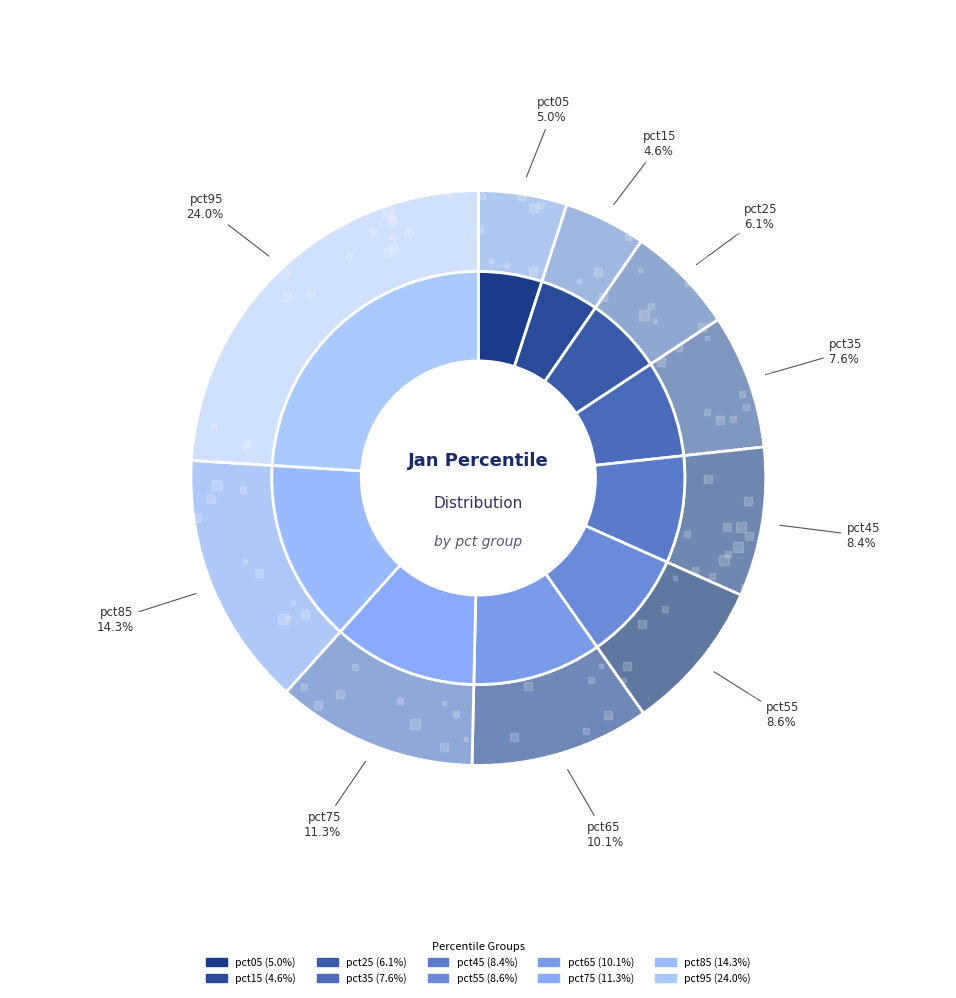

Combined, what portion of the pie is pct05 and pct95?

29.0%